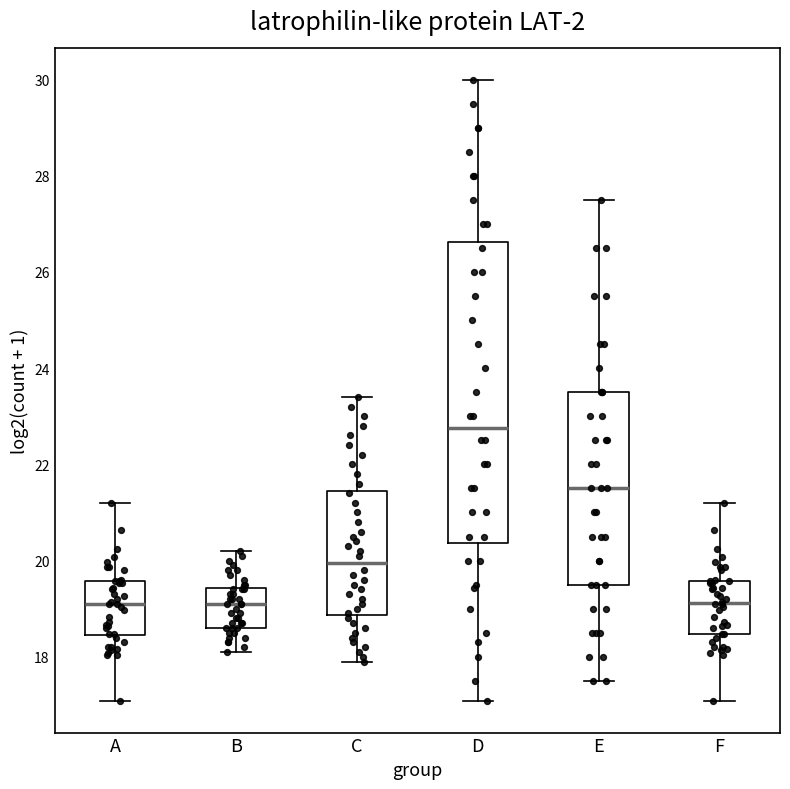

Where is the upper edge of the box for E on the y-axis? The values are not printed on the chart, so give them approximately, as read against the axis.

23.6